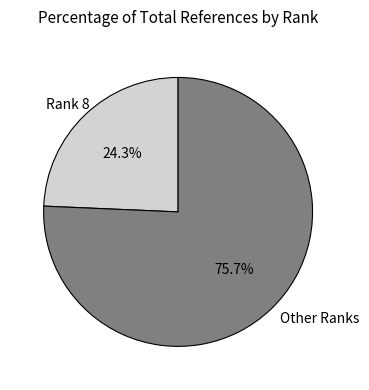

Rank the categories by value from lowest to highest.

Rank 8, Other Ranks